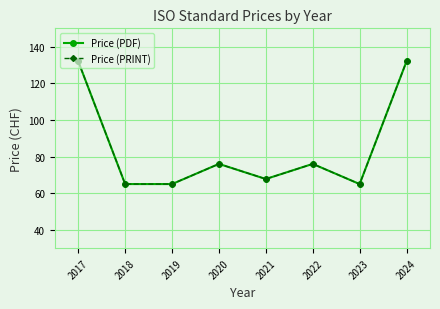

What is the sum of all Price (PRINT) values?

678.8